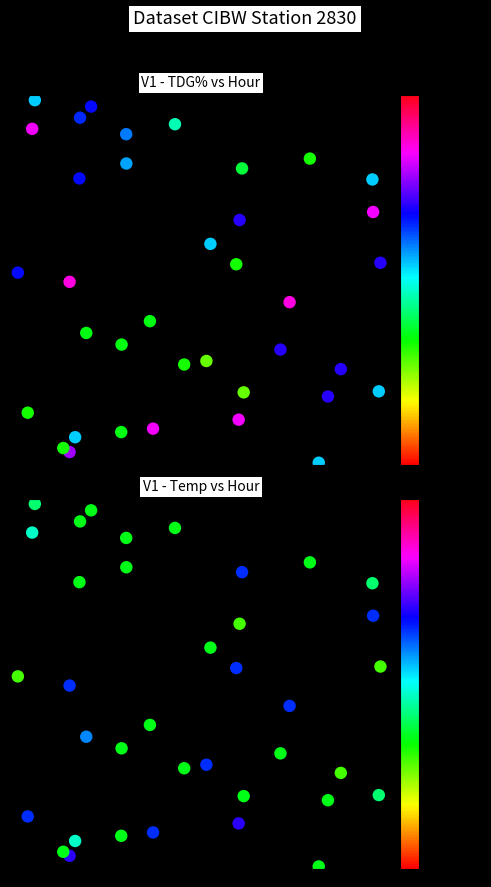

The value of TDG% at 24 is 0.4. True or false?

False